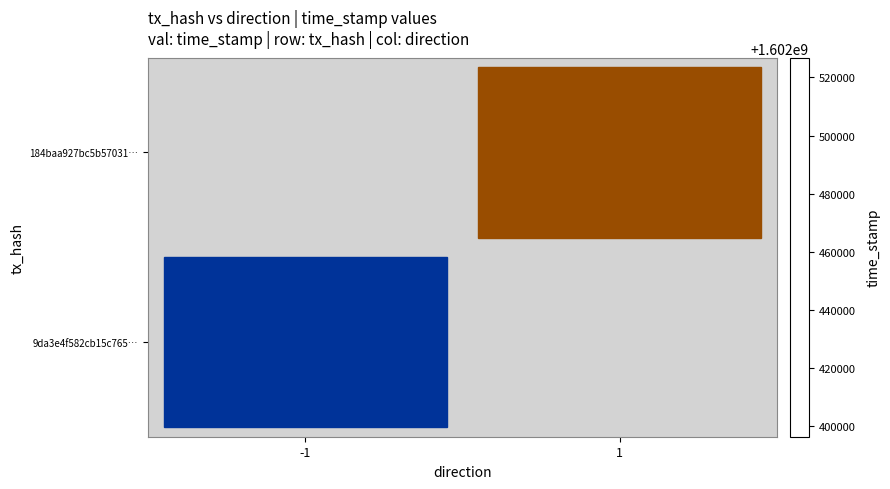

What is the maximum value for 9da3e4f582cb15c765…?

1602526774.0